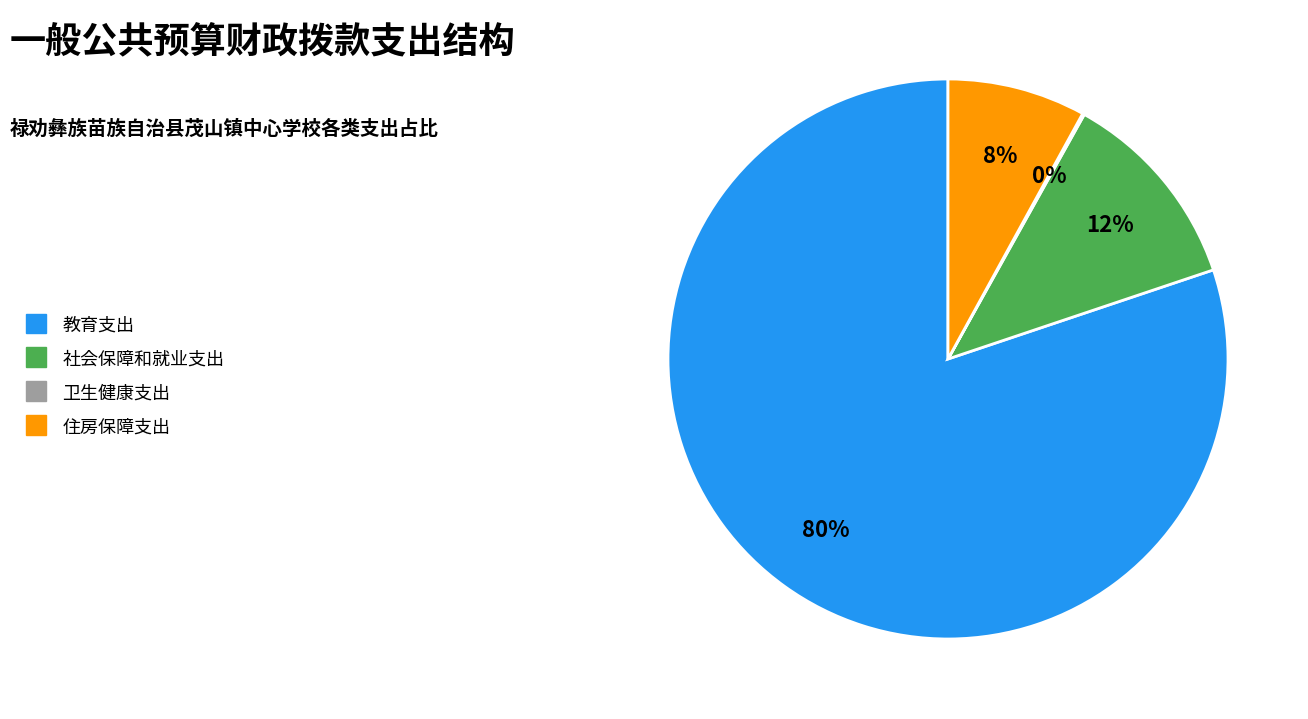

To the nearest percent, what is the average slice percentage?

25%